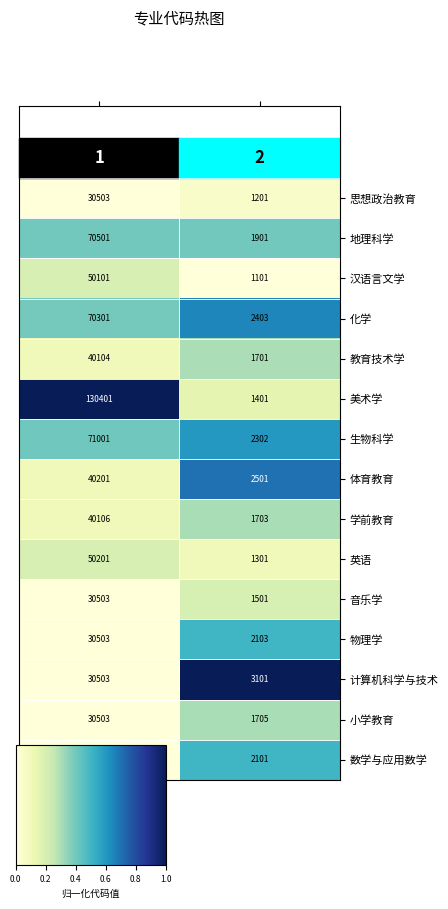

What is the smallest value displayed?

1101